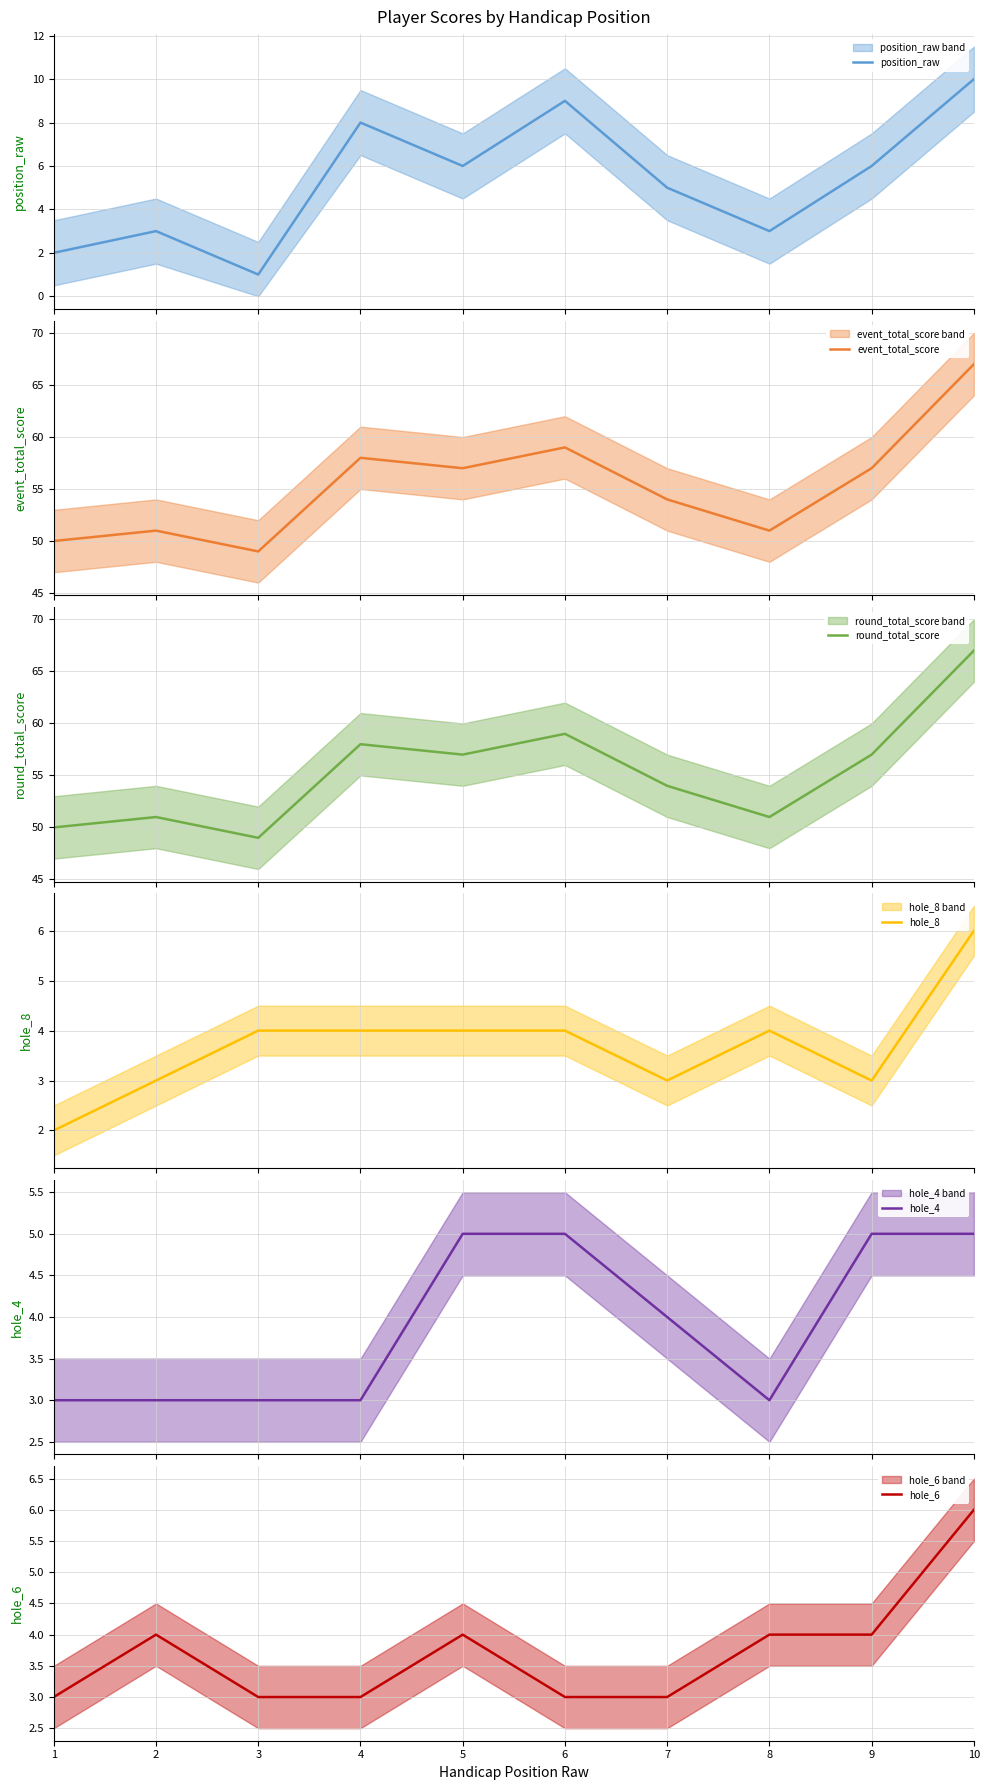

Reading right to left, list all the values displayed in this chart.

position_raw: 10=10	9=6	8=3	7=5	6=9	5=6	4=8	3=1	2=3	1=2
event_total_score: 10=67	9=57	8=51	7=54	6=59	5=57	4=58	3=49	2=51	1=50
round_total_score: 10=67	9=57	8=51	7=54	6=59	5=57	4=58	3=49	2=51	1=50
hole_8: 10=6	9=3	8=4	7=3	6=4	5=4	4=4	3=4	2=3	1=2
hole_4: 10=5	9=5	8=3	7=4	6=5	5=5	4=3	3=3	2=3	1=3
hole_6: 10=6	9=4	8=4	7=3	6=3	5=4	4=3	3=3	2=4	1=3